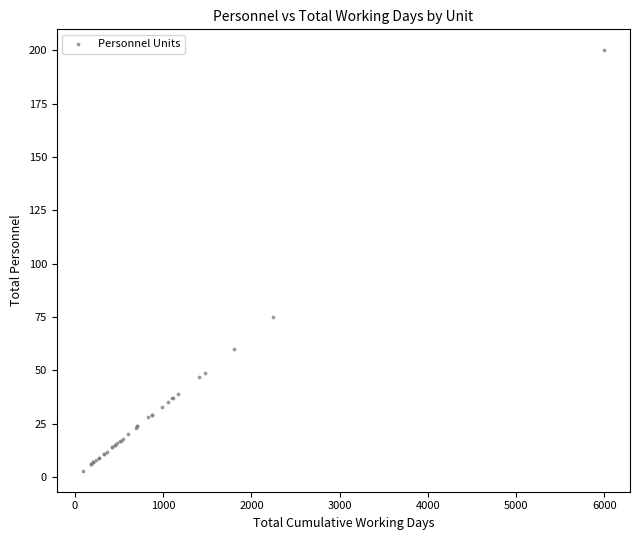

What Y value in the scatter plot is closest to 101?

75